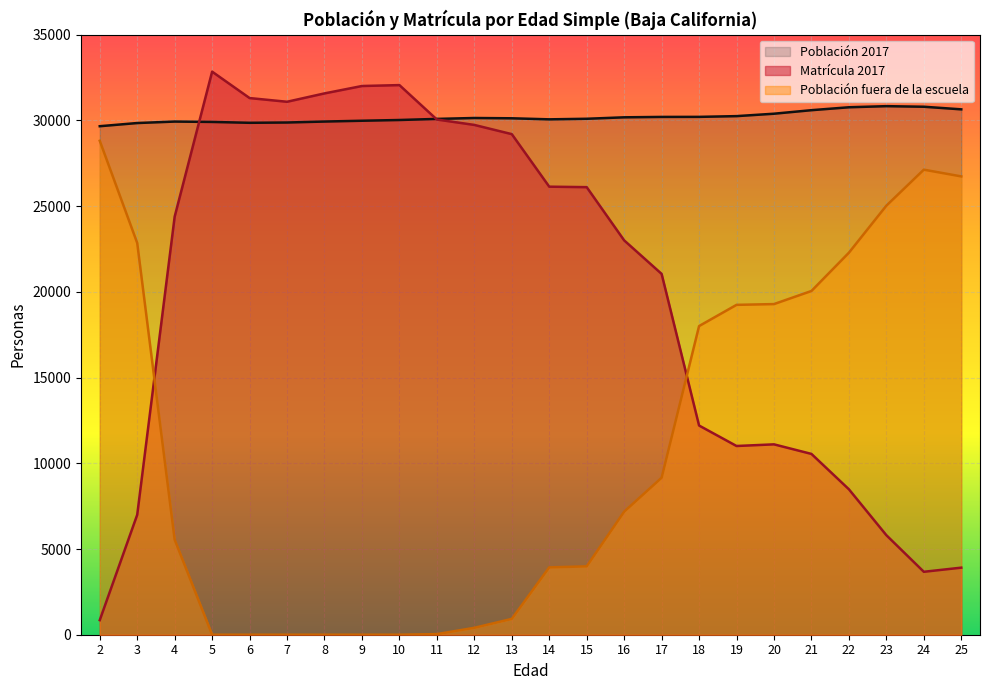

How many data points in Población 2017 are above 30123?

11